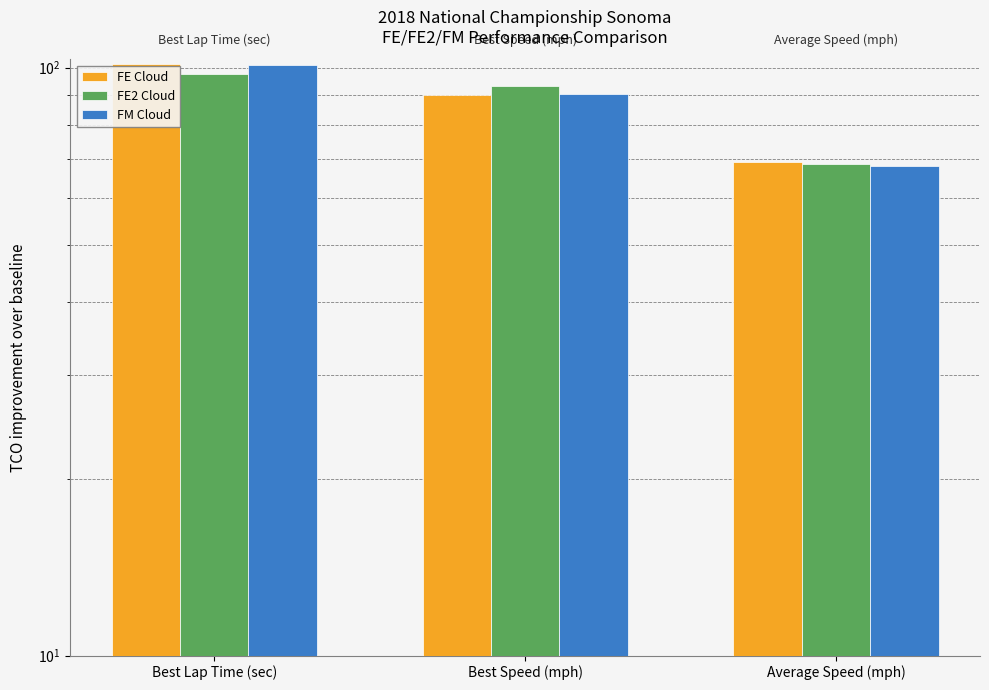

Is the value of FE Cloud at Best Speed (mph) greater than the value of FE2 Cloud at Best Speed (mph)?

No